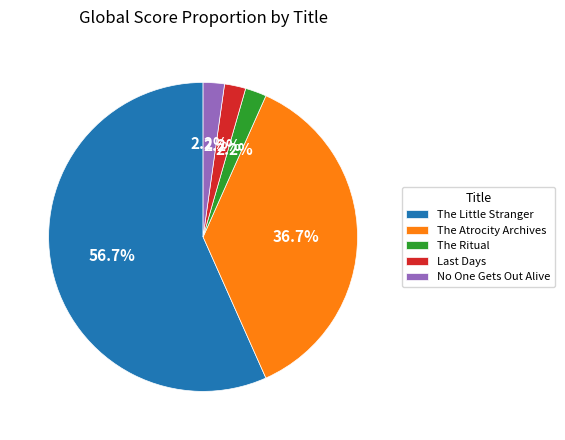

Is The Little Stranger the majority of the pie?

Yes